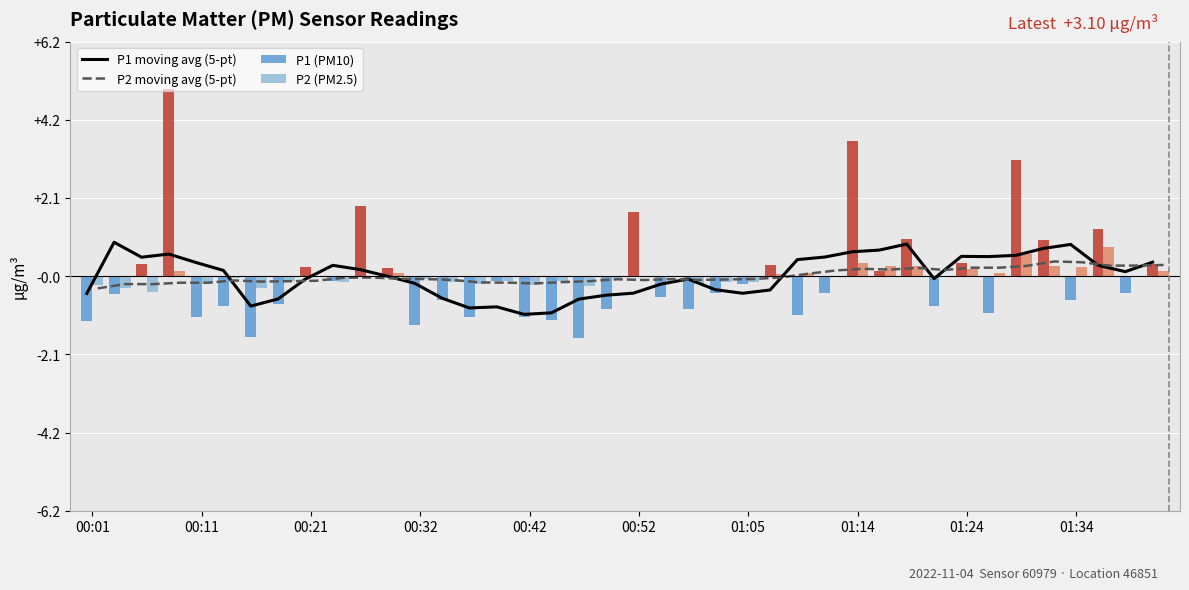

What is the maximum value for P2 moving avg (5-pt)?

0.4